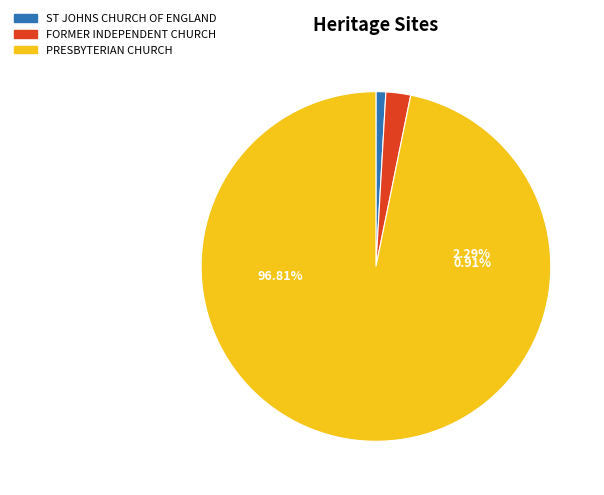

To the nearest percent, what is the difference between the largest and smallest slice percentages?

96%